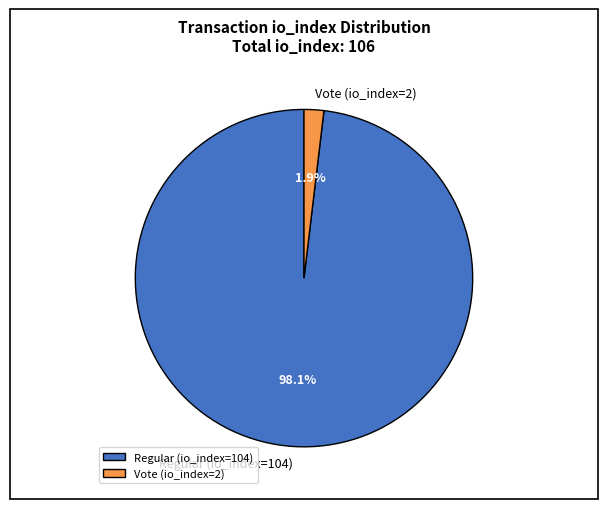

Is the sum of Vote (io_index=2) and Regular (io_index=104) greater than half?

Yes